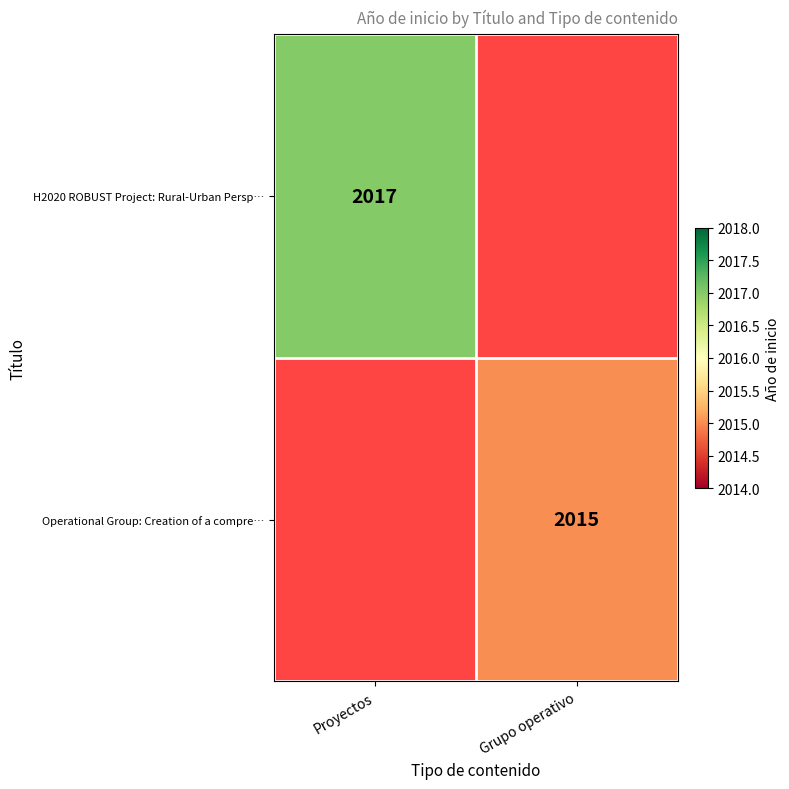

The Operational Group: Creation of a compre… series shows 441 at Grupo operativo. True or false?

False